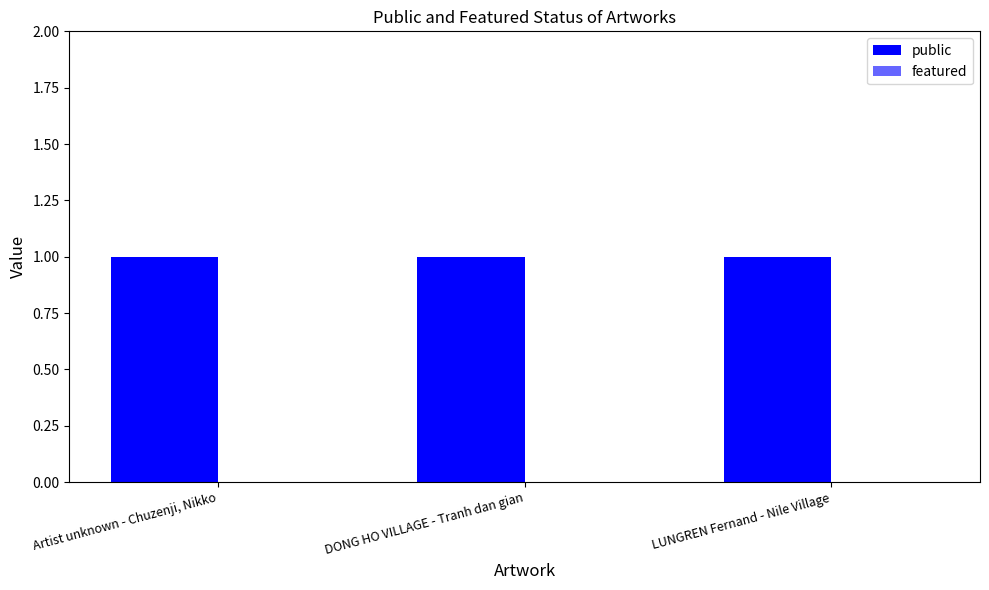

What is the maximum value for public?

1